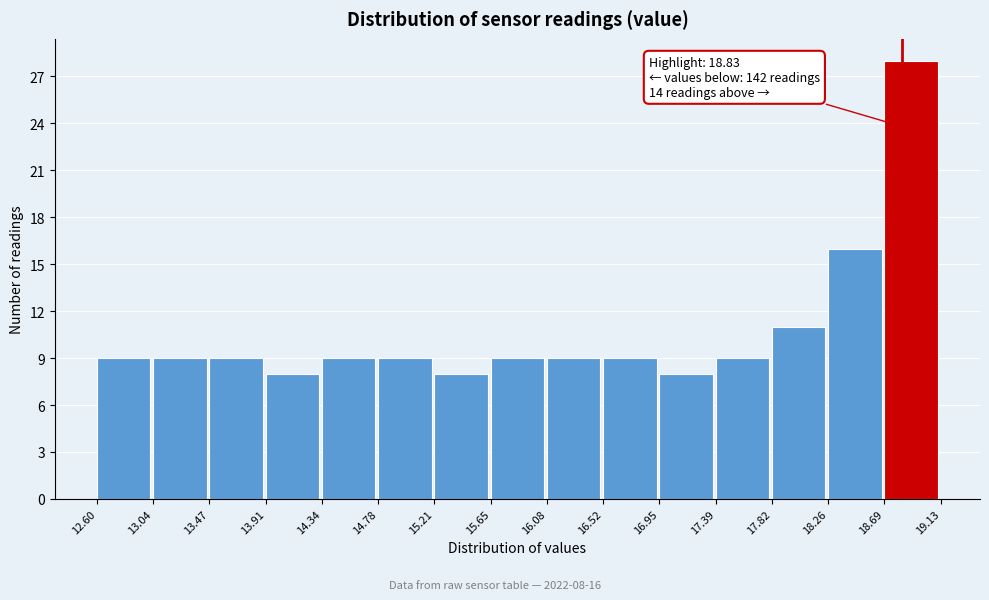

Which range on the x-axis has the tallest bar?

18.69 to 19.13